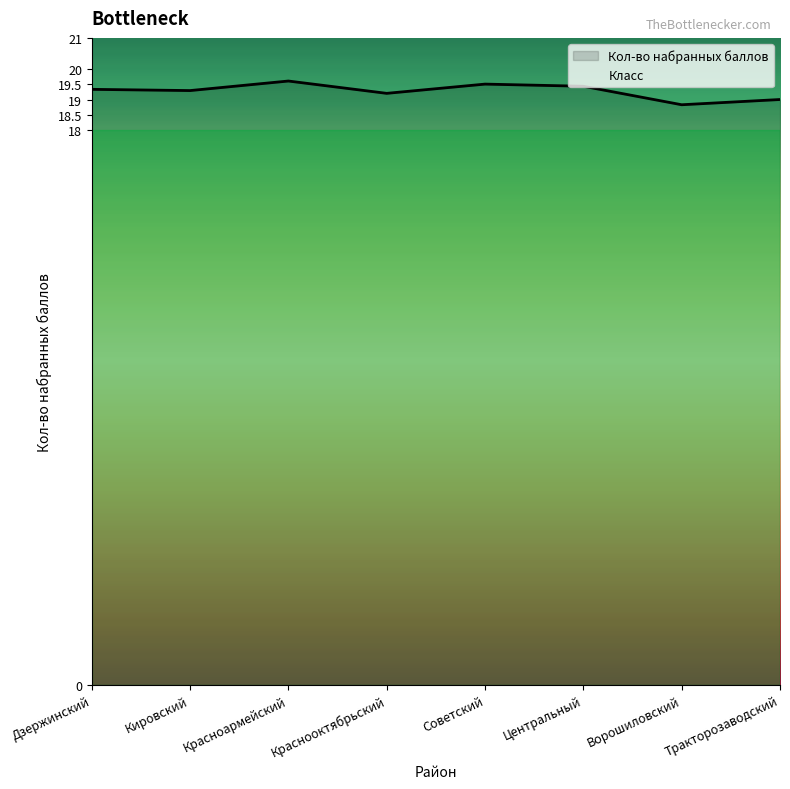

What is the minimum value shown in the chart?

18.8